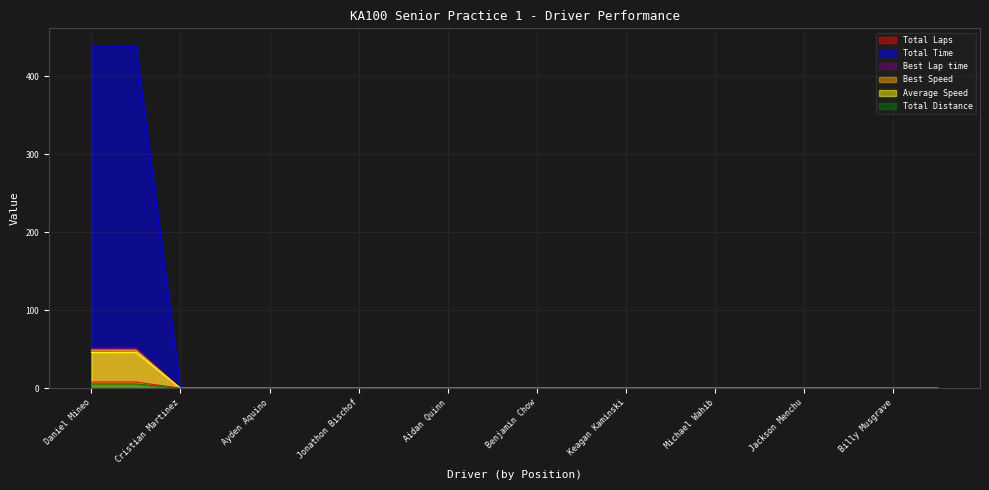

True or false: Best Lap time and Total Time intersect in this chart.

False